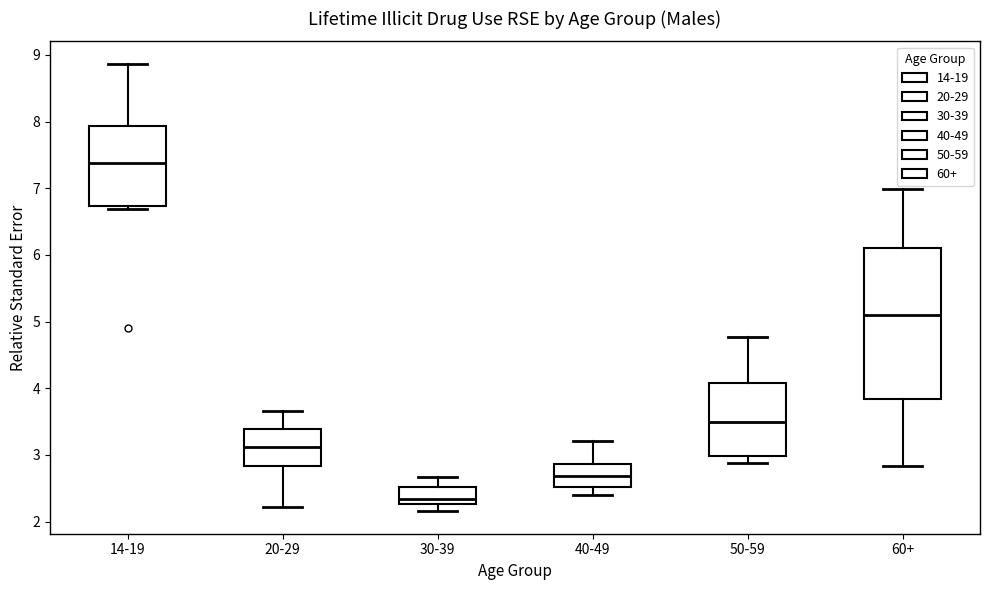

Reading left to right, transcribe this box plot: for each box, give where its median line is, the range the box spans, and where its two whiskers end, as read against the y-axis. The values are not printed on the chart, so give them approximately, as read against the axis.

14-19: median 7.4, box 6.7 to 7.9, whiskers 6.7 (just below the box's lower edge) to 8.9
20-29: median 3.1, box 2.8 to 3.4, whiskers 2.2 to 3.7
30-39: median 2.3 (just above the box's lower edge), box 2.3 to 2.5, whiskers 2.2 to 2.7
40-49: median 2.7, box 2.5 to 2.9, whiskers 2.4 to 3.2
50-59: median 3.5, box 3.0 to 4.1, whiskers 2.9 to 4.8
60+: median 5.1, box 3.8 to 6.1, whiskers 2.8 to 7.0